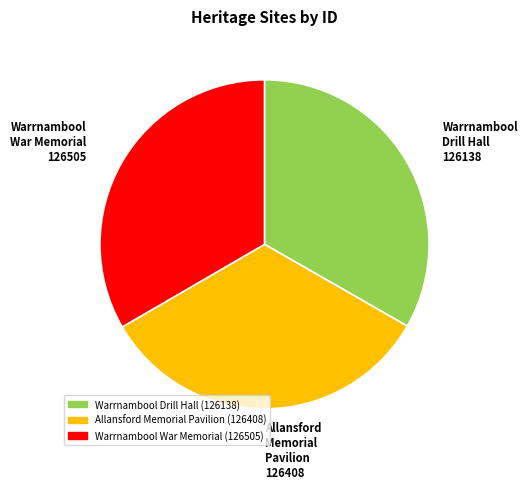

What is the ratio of the value at Allansford Memorial Pavilion to the value at Warrnambool War Memorial?

1.0